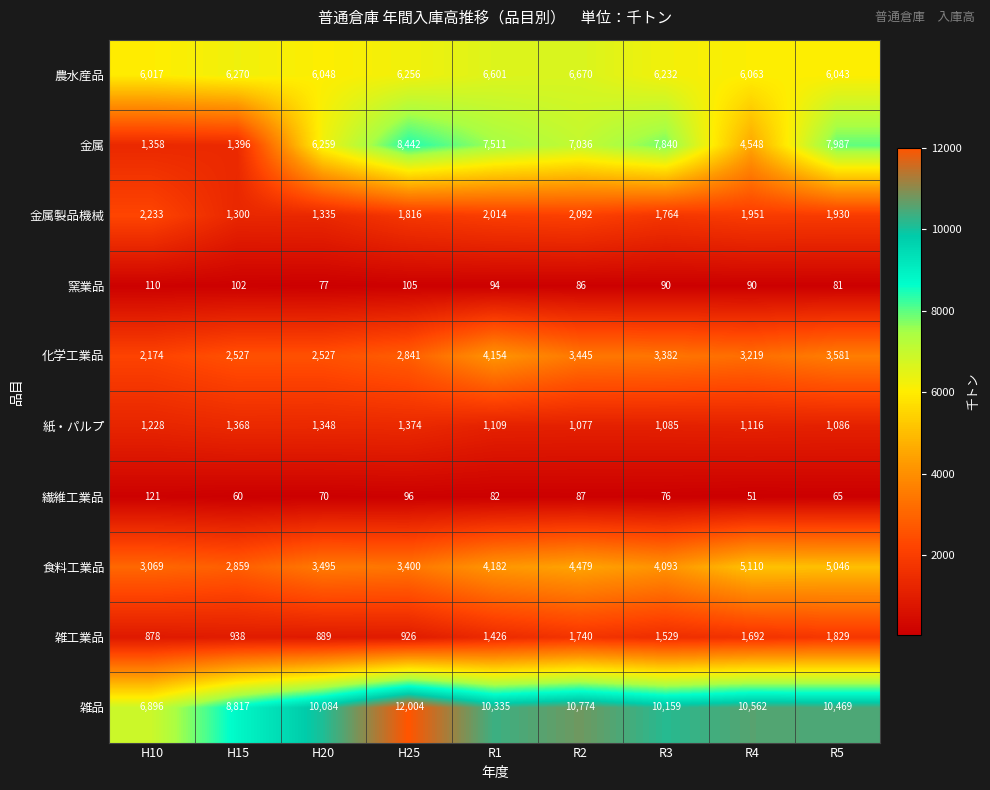

What is the difference between the second highest and minimum values in the 食料工業品 series?

2187